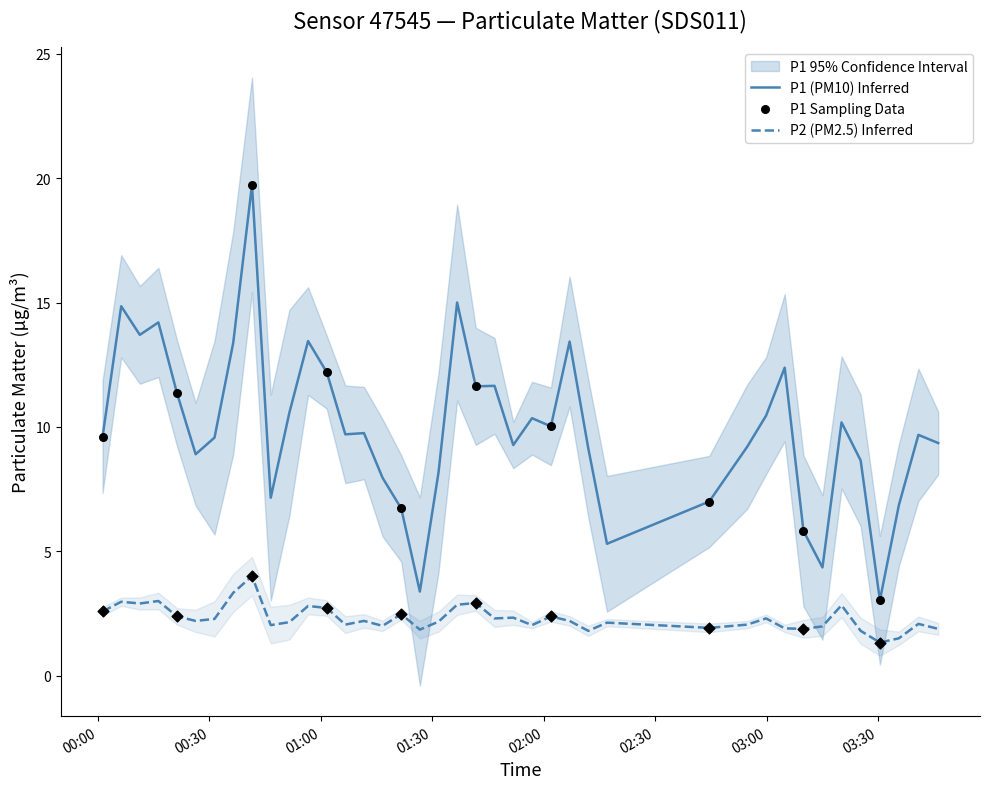

Which series has the largest Y range (max minus min)?

P1